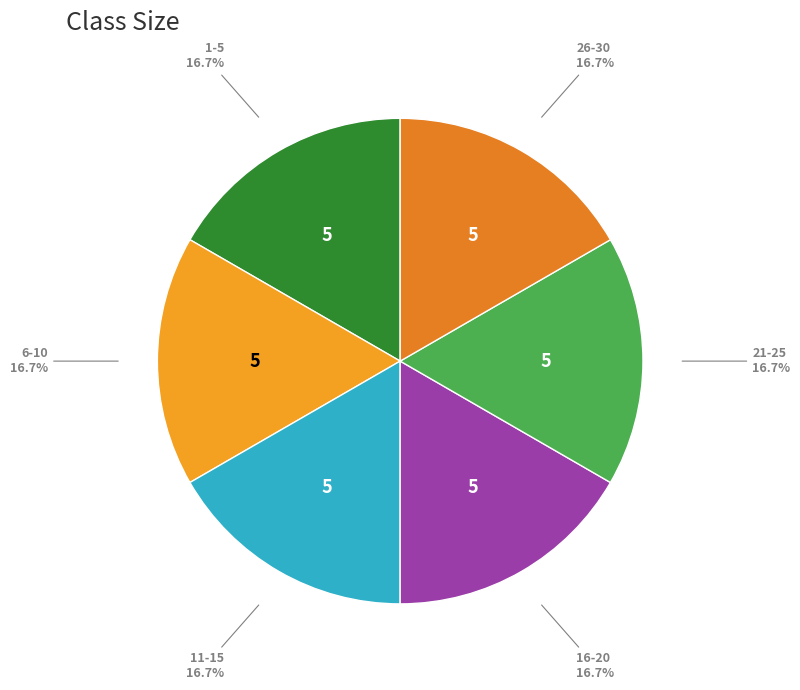

Do 21-25 and 11-15 together represent more than half of the pie?

No